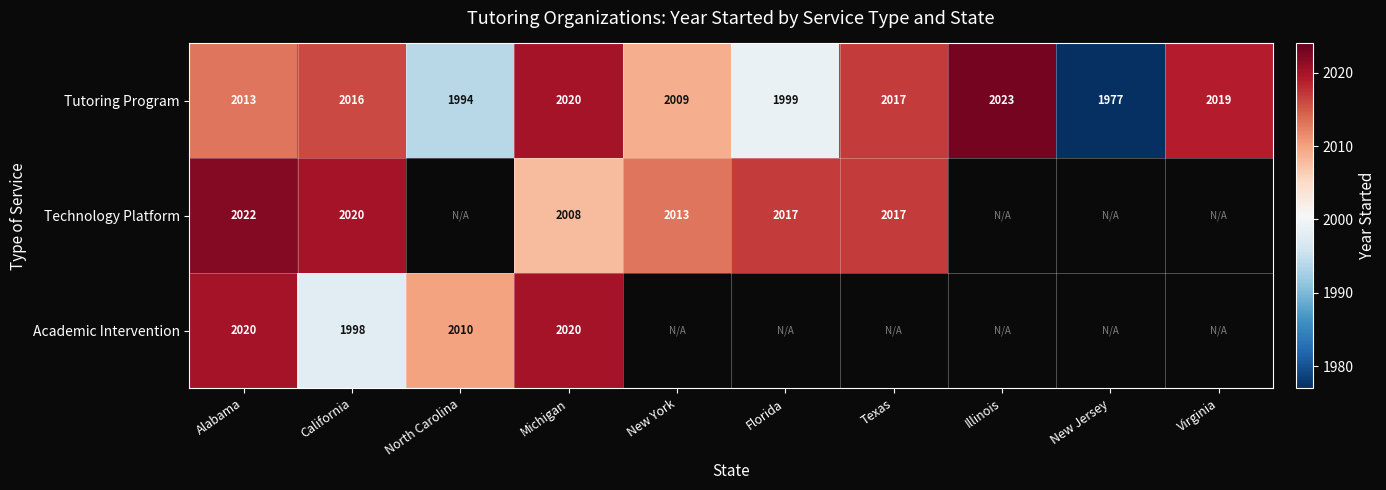

Between New Jersey and California, which is larger?

California